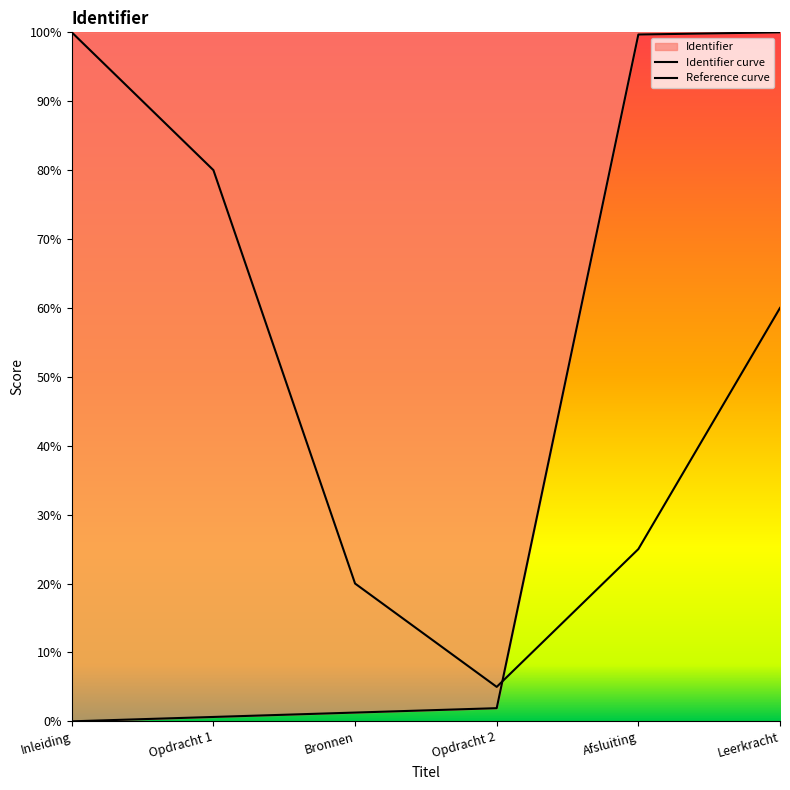

Is it true that the value at Opdracht 1 is 0.6?

True